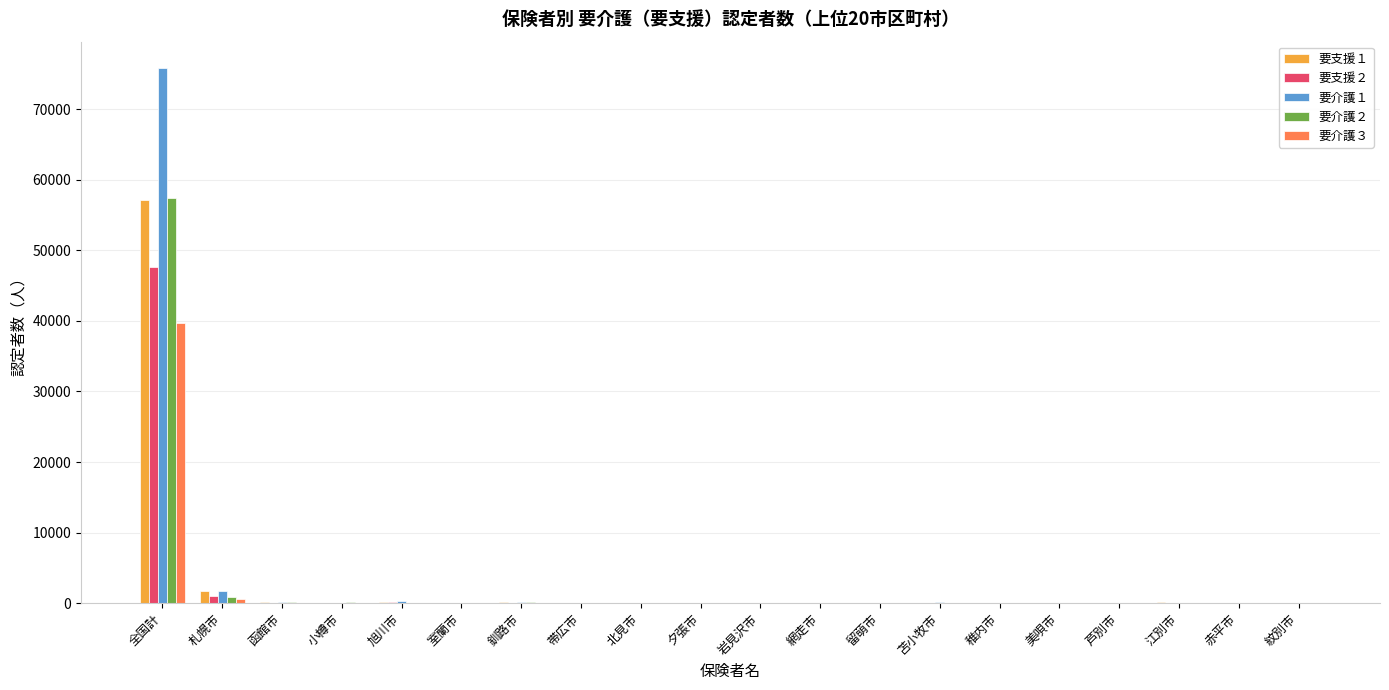

What is the maximum value shown in the chart?

75771